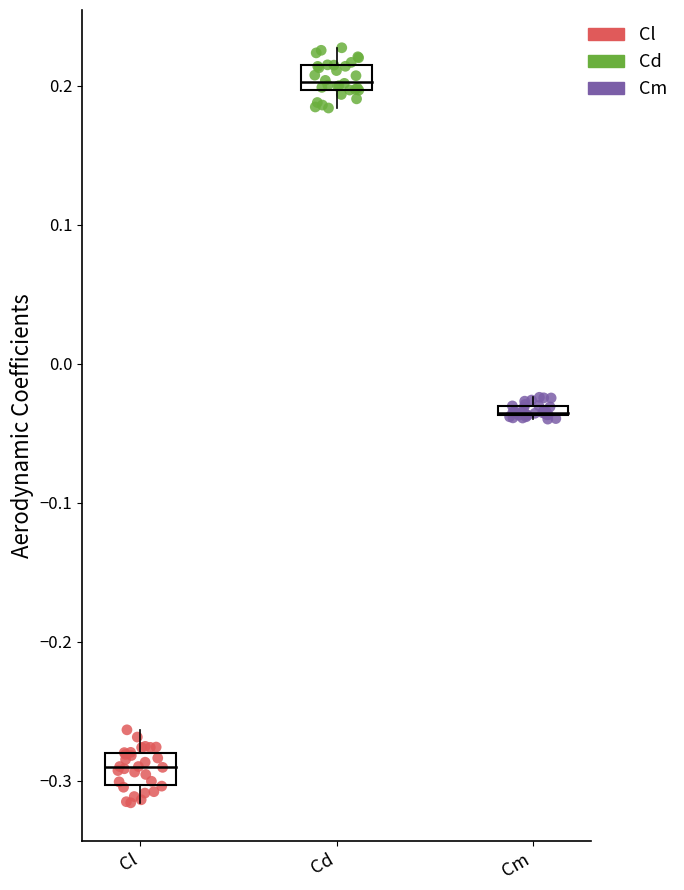

Which series has the largest Y range (max minus min)?

Cl